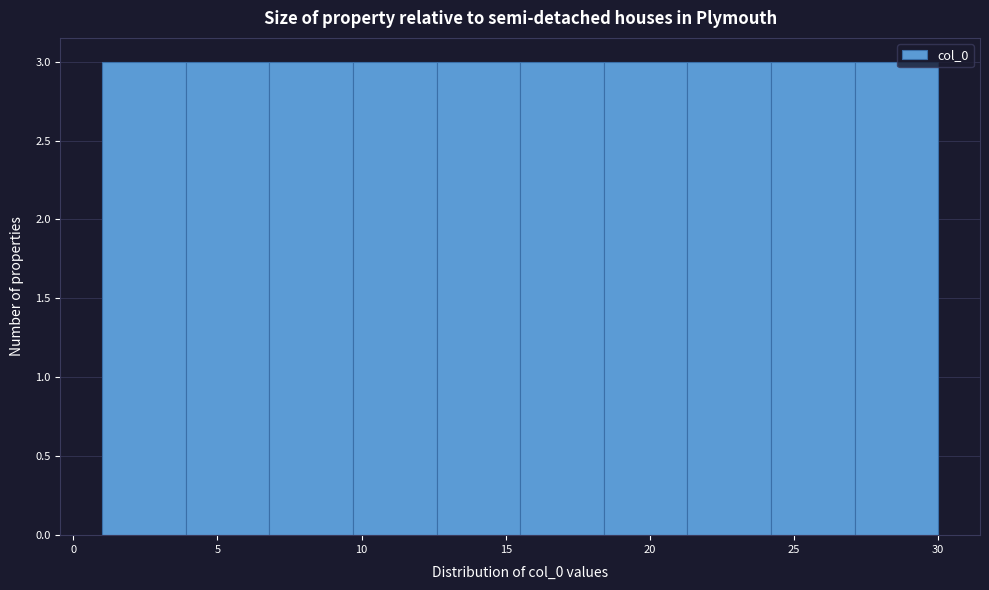

Reading left to right, transcribe this chart: for each bar, give the range it covers on the x-axis and its height. Neither the bar edges nor the heights are printed on the chart, so give them approximately, as read against the axes.

1.0 to 3.9: 3
3.9 to 6.8: 3
6.8 to 9.7: 3
9.7 to 12.6: 3
12.6 to 15.5: 3
15.5 to 18.4: 3
18.4 to 21.3: 3
21.3 to 24.2: 3
24.2 to 27.1: 3
27.1 to 30.0: 3